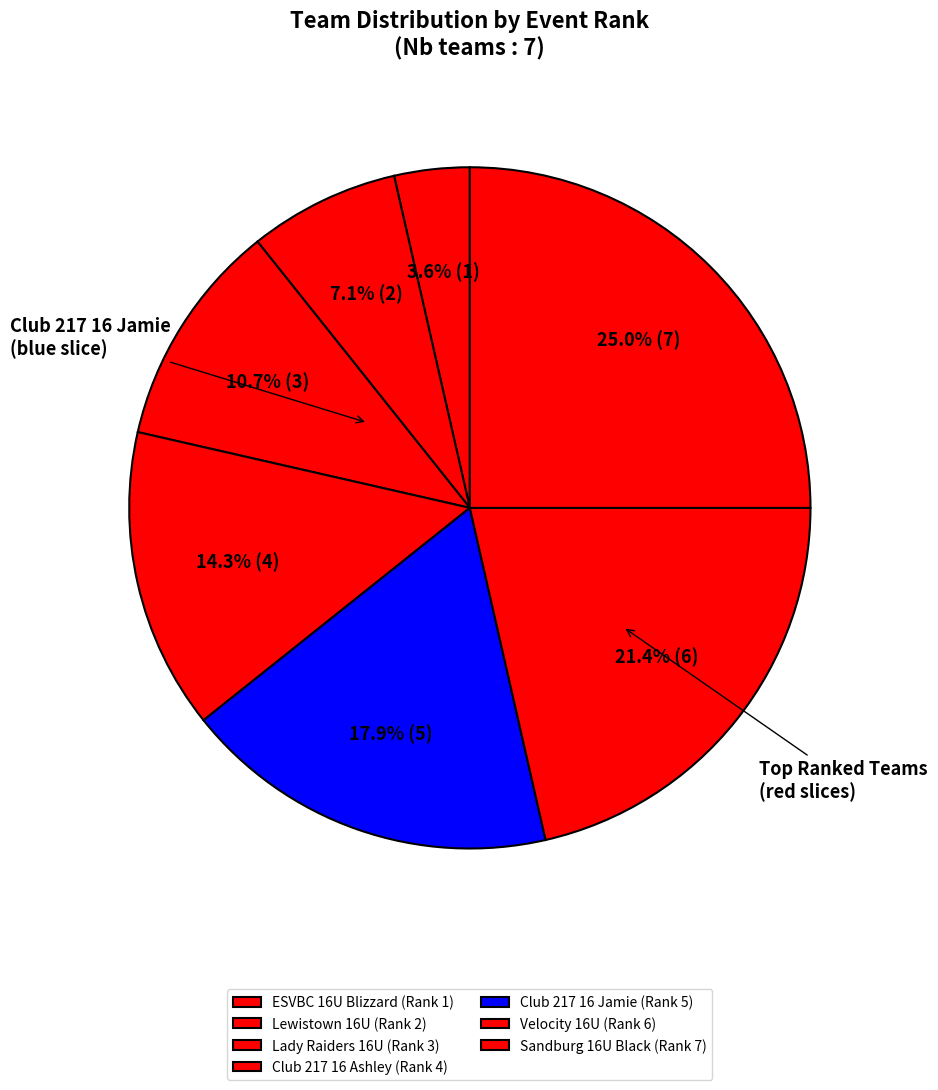

How many slices are in this pie chart?

7